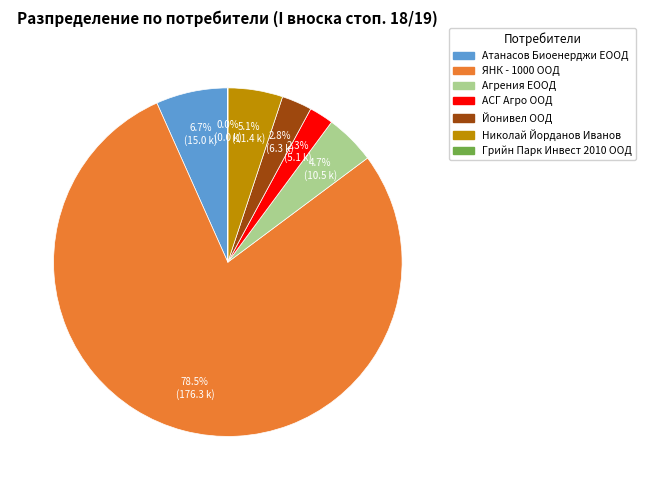

What is the ratio of the value at Атанасов Биоенерджи ЕООД to the value at Николай Йорданов Иванов?

1.3